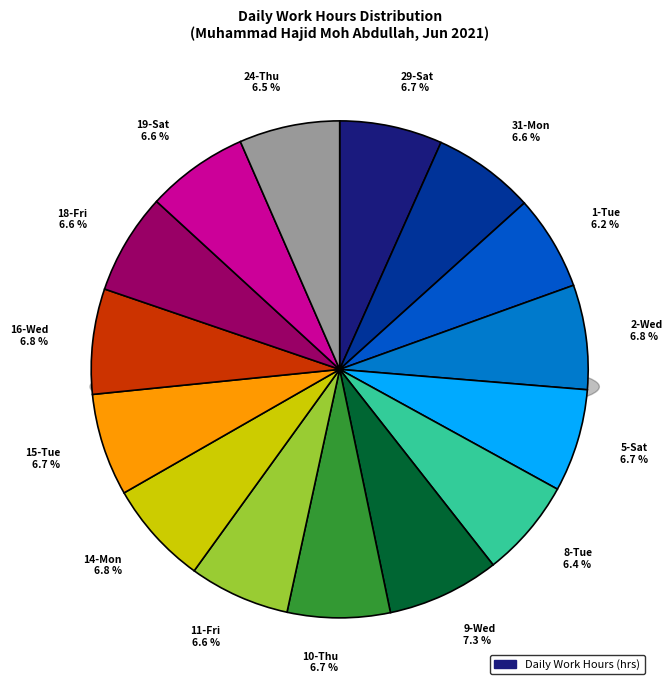

Which has a higher value, 14-Mon or 10-Thu?

14-Mon